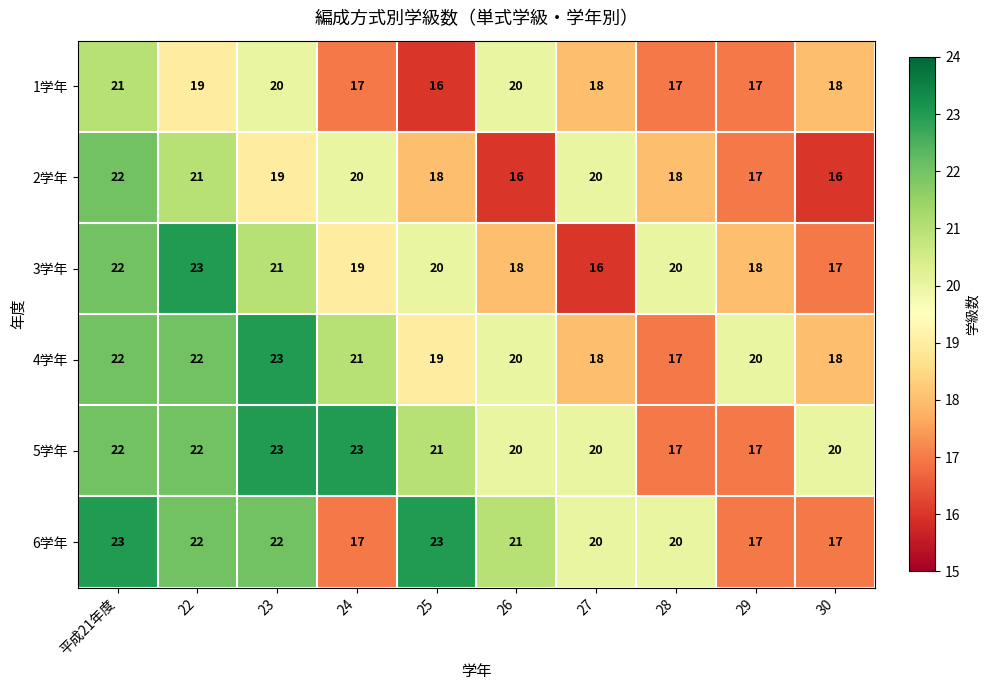

What is the approximate value of 2学年 at 22?

21